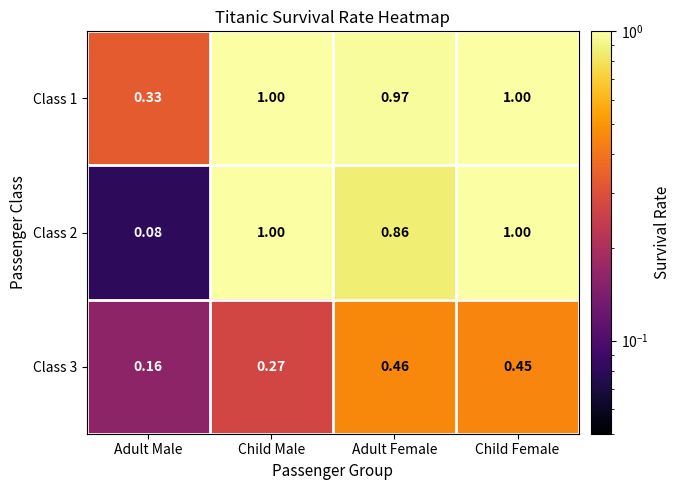

Is the value of Class 2 at Child Male greater than the value of Class 3 at Adult Male?

Yes